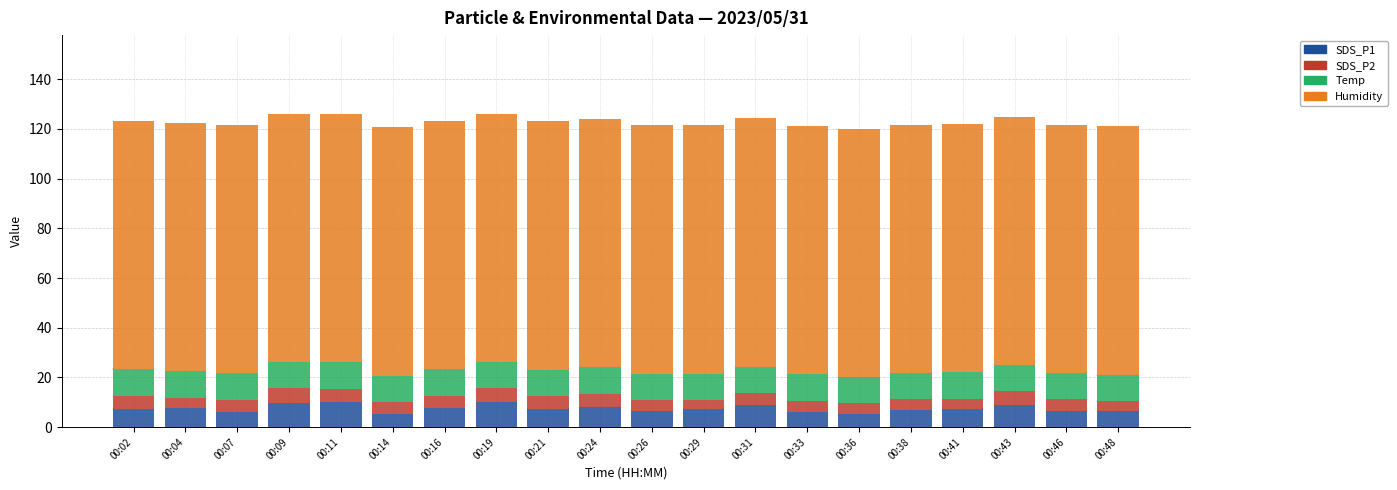

What is the highest value of the SDS_P1 series?

10.2